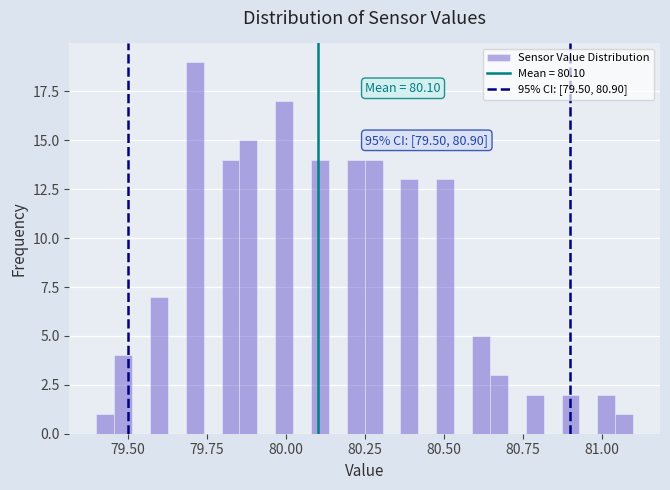

Around what value on the x-axis is the tallest bar? Give the approximate position of its centre, as read against the axis.

79.70